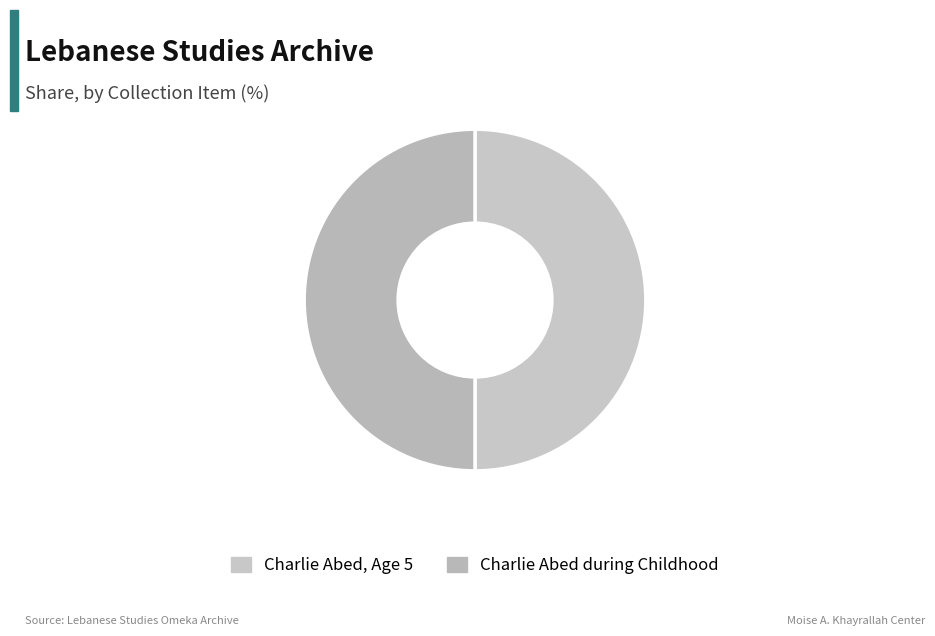

Which category has the biggest portion of the pie?

Charlie Abed during Childhood